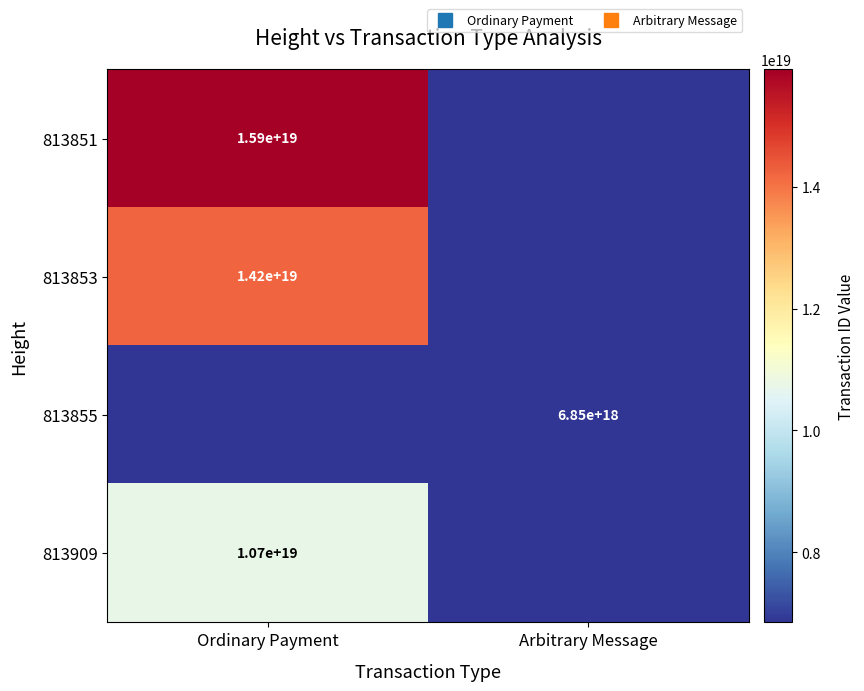

At which category is the sum across all series the highest?

Ordinary Payment